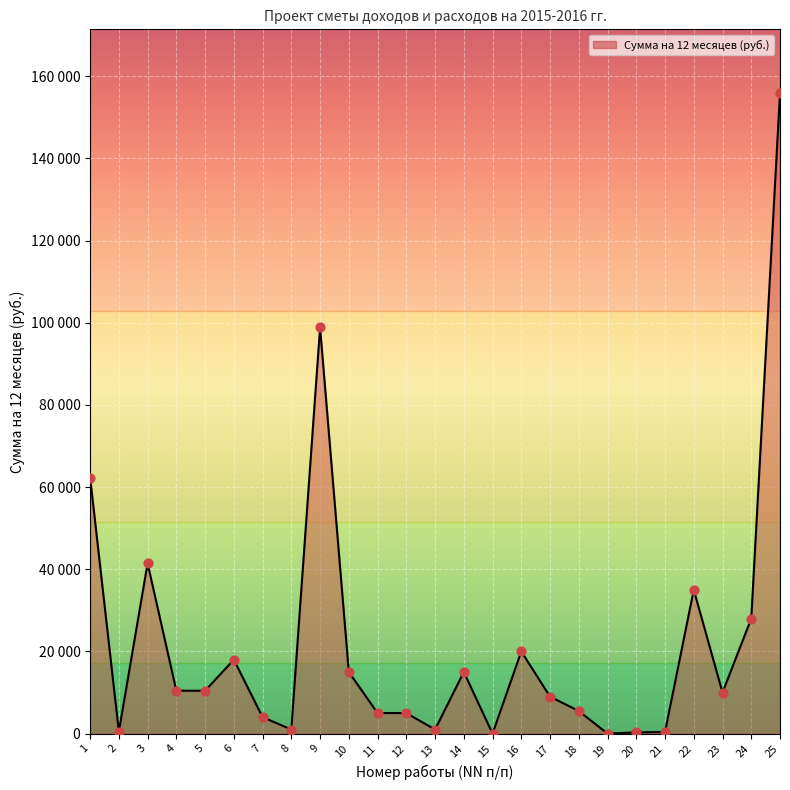

Does the chart have visible grid lines?

Yes